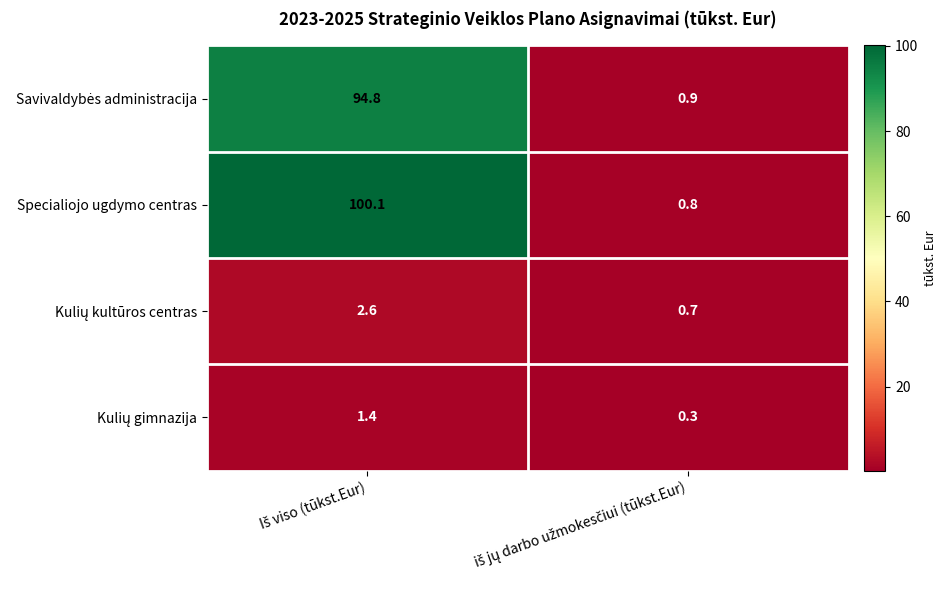

Which series has the largest range (max minus min)?

Specialiojo ugdymo centras